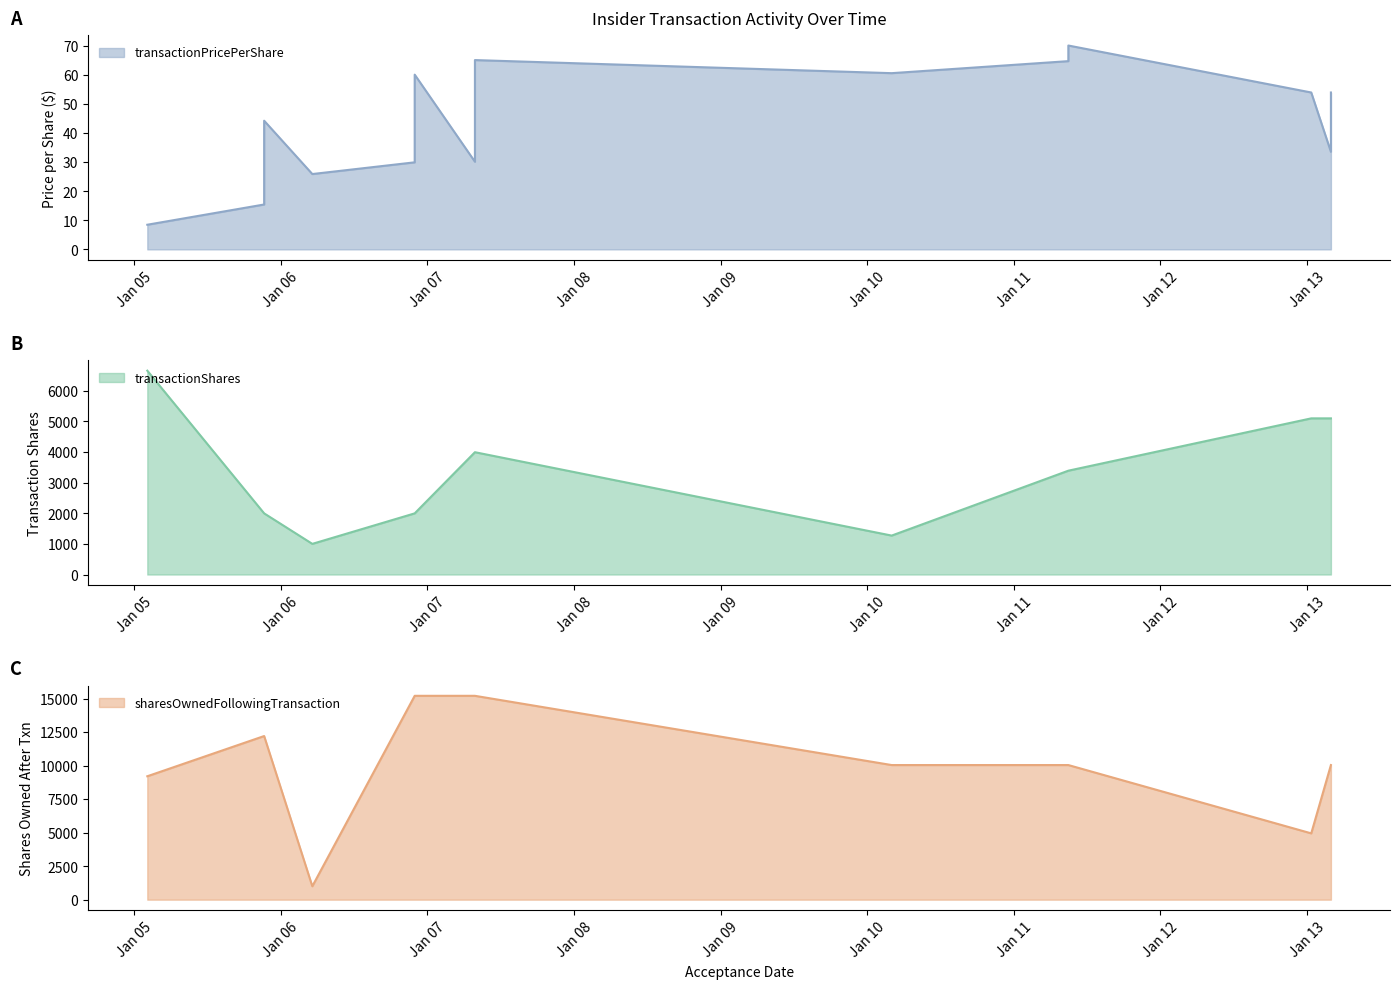

Which has a higher value, 2006-12-01 or 2007-04-30?

2007-04-30